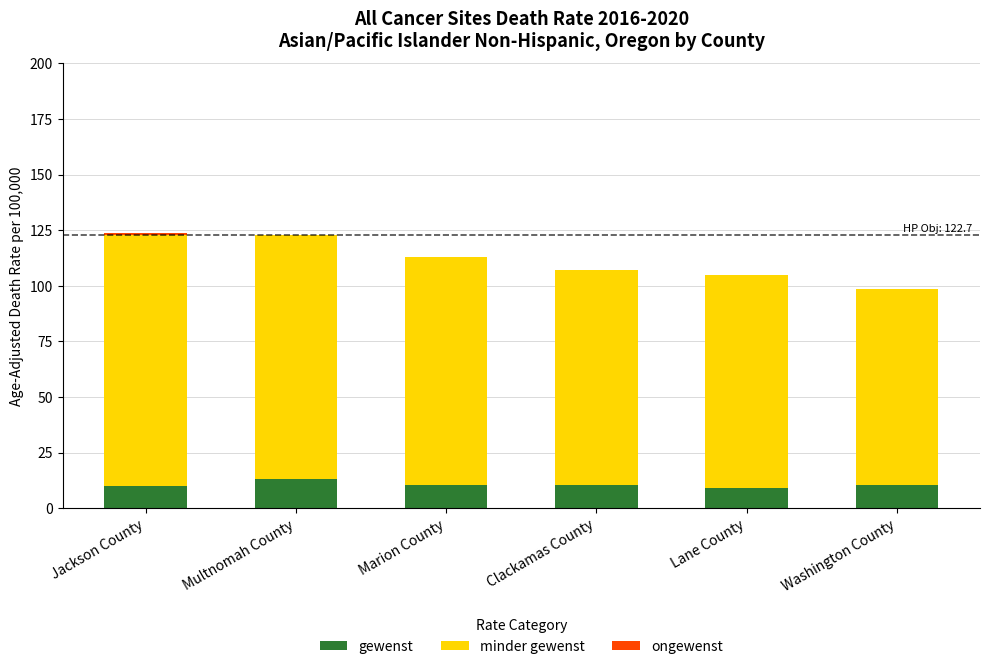

What is the sum of all gewenst values?

63.6